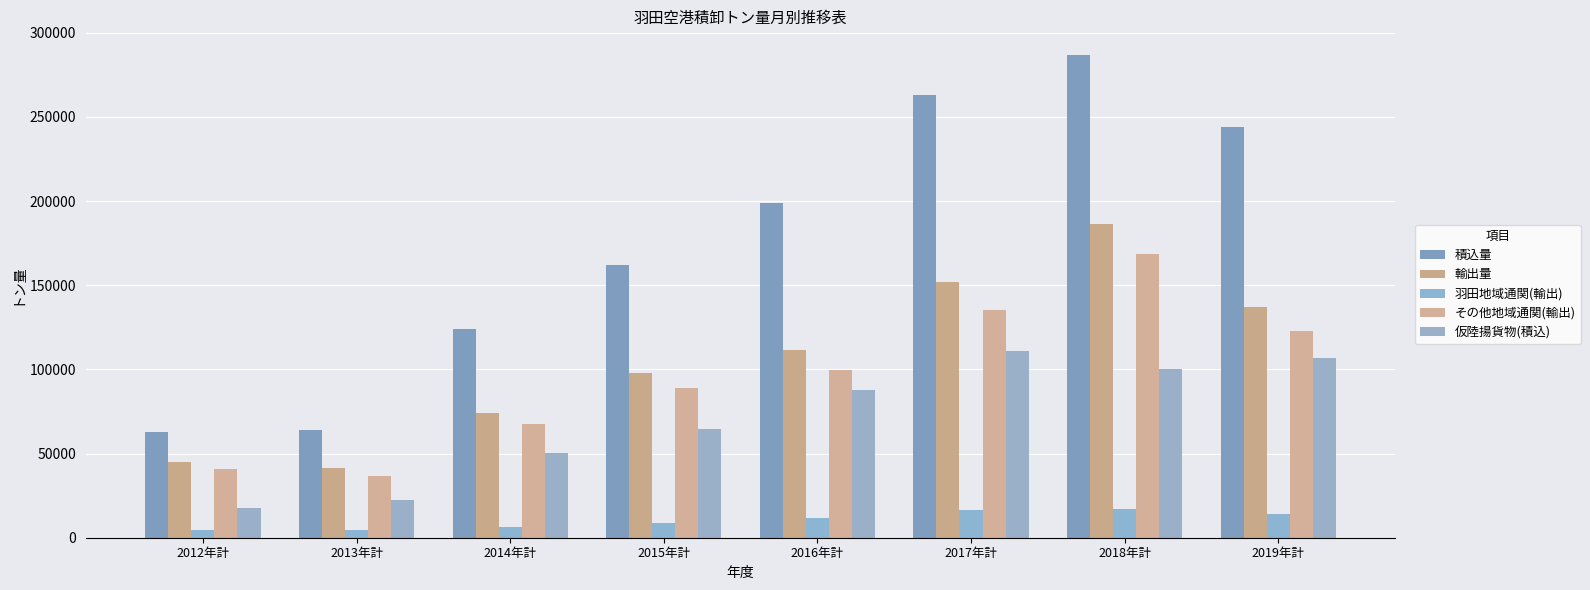

What is the difference between the highest and lowest values at 2016年計?

187373